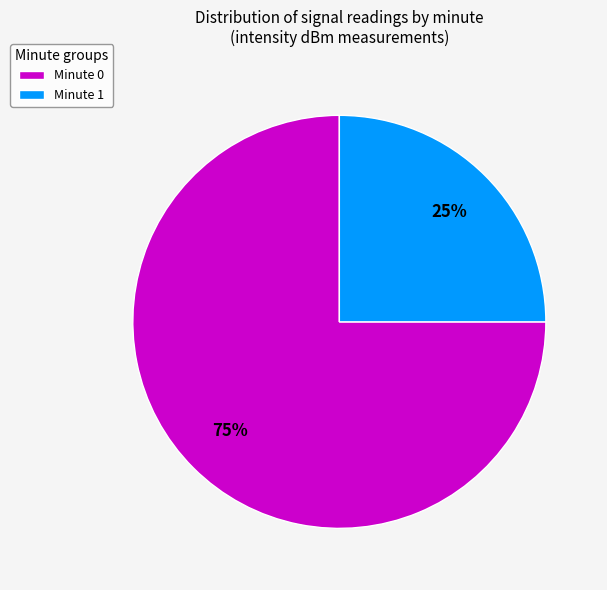

True or false: Minute 1 accounts for 25% of the total.

True